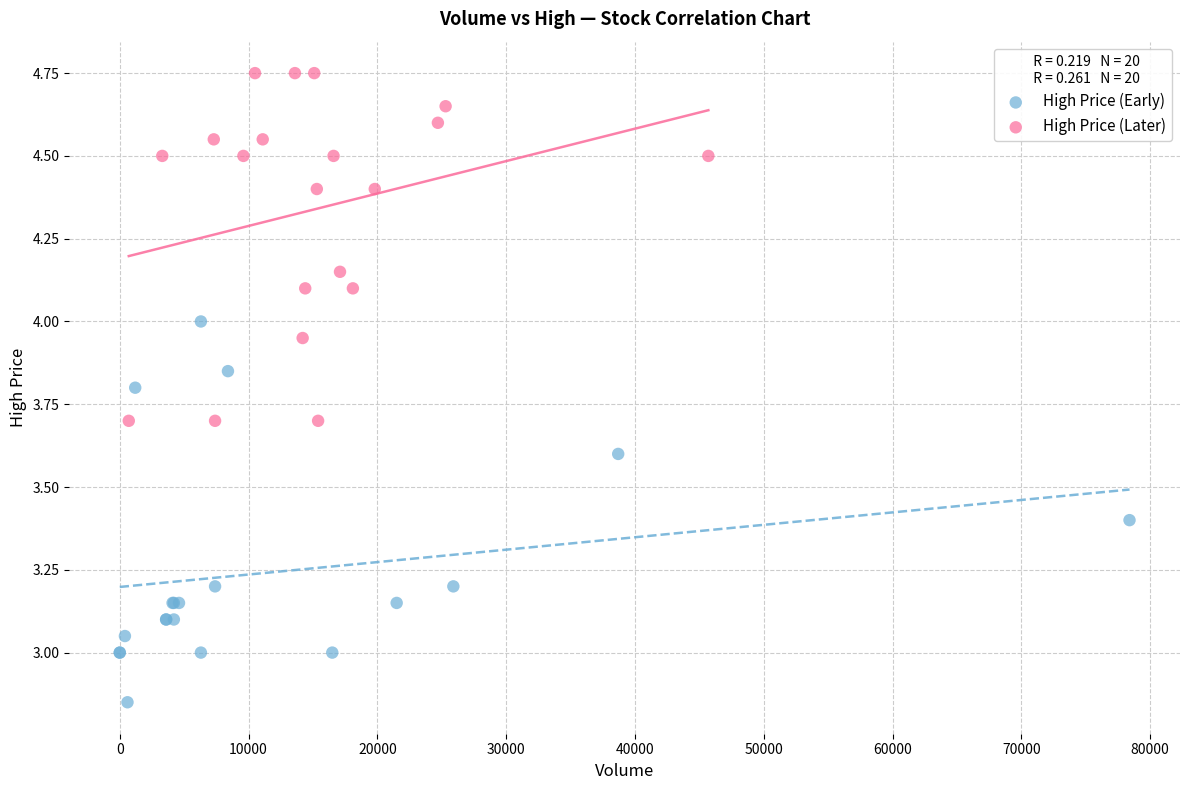

Which series reaches the maximum Y coordinate?

High Price (Later)